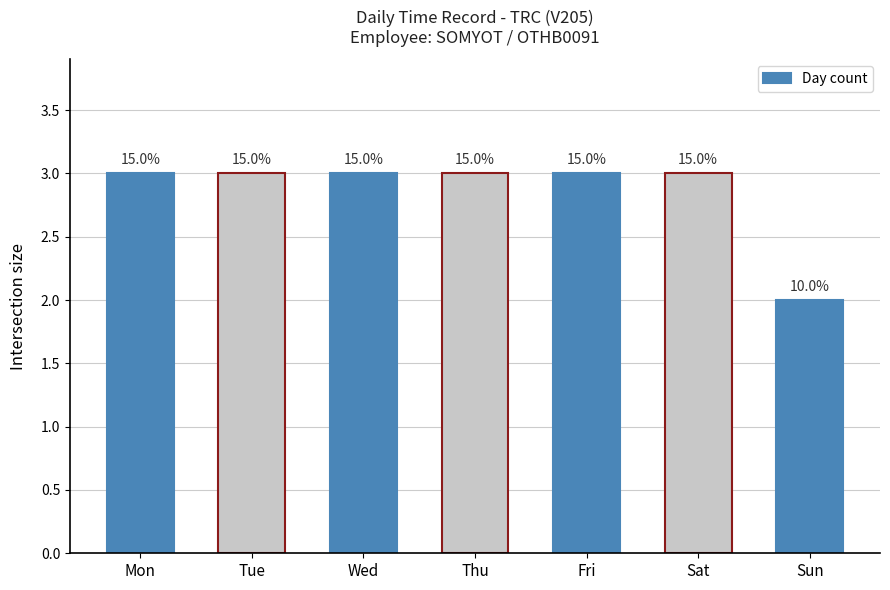

Which has a higher value, Sat or Wed?

Sat